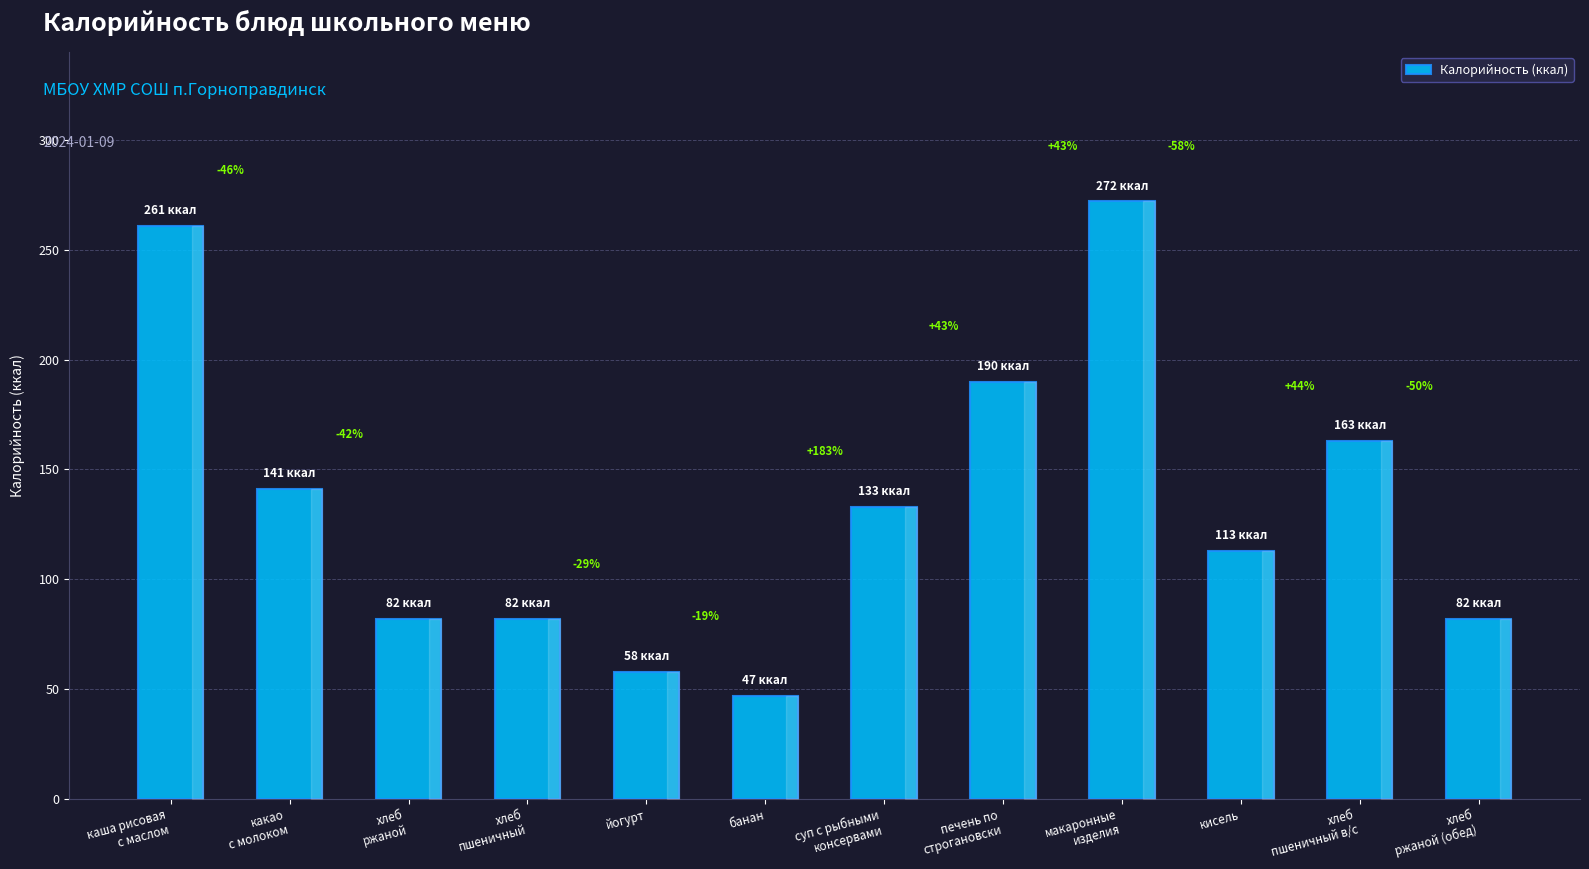

What is the change in value from каша рисовая
с маслом to печень по
строгановски?

-71